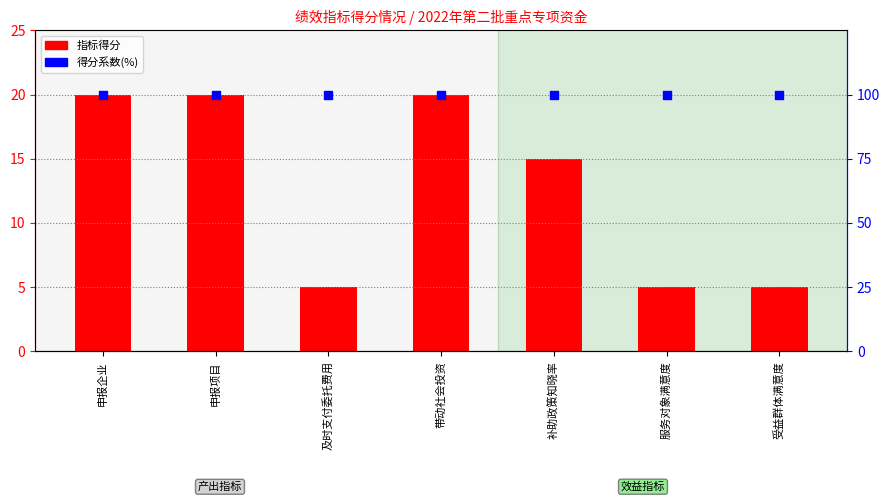

Is the value of 得分系数(%) at 申报项目 greater than the value of 指标得分 at 及时支付委托费用?

Yes